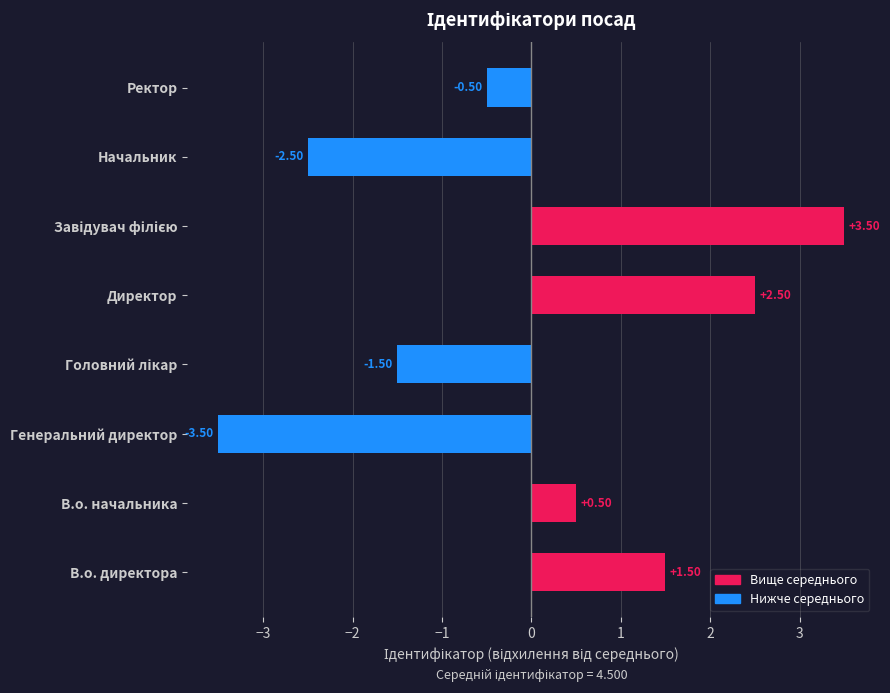

Which has a higher value, Ректор or Генеральний директор?

Ректор